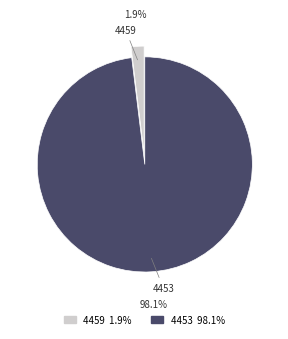

To the nearest percent, what is the average slice percentage?

50%